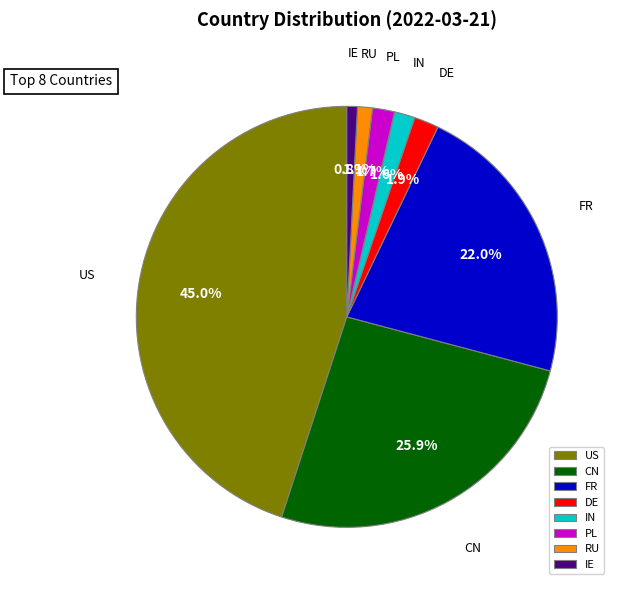

Is there a majority slice in this chart?

No